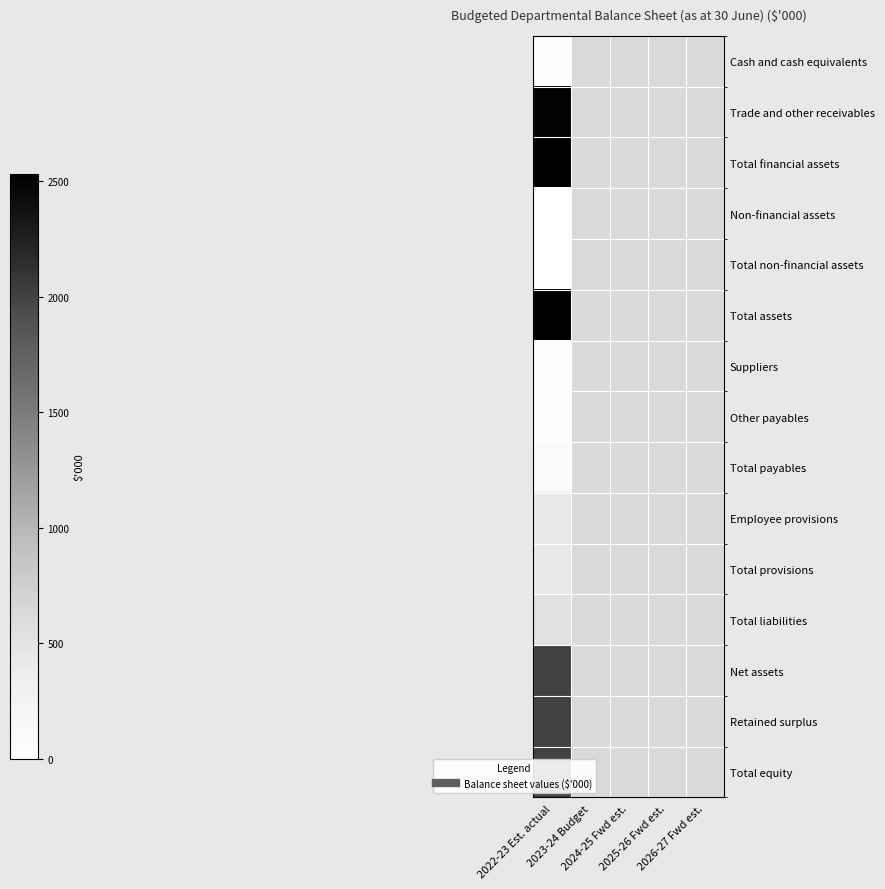

What is the lowest value of the Suppliers series?

59.0